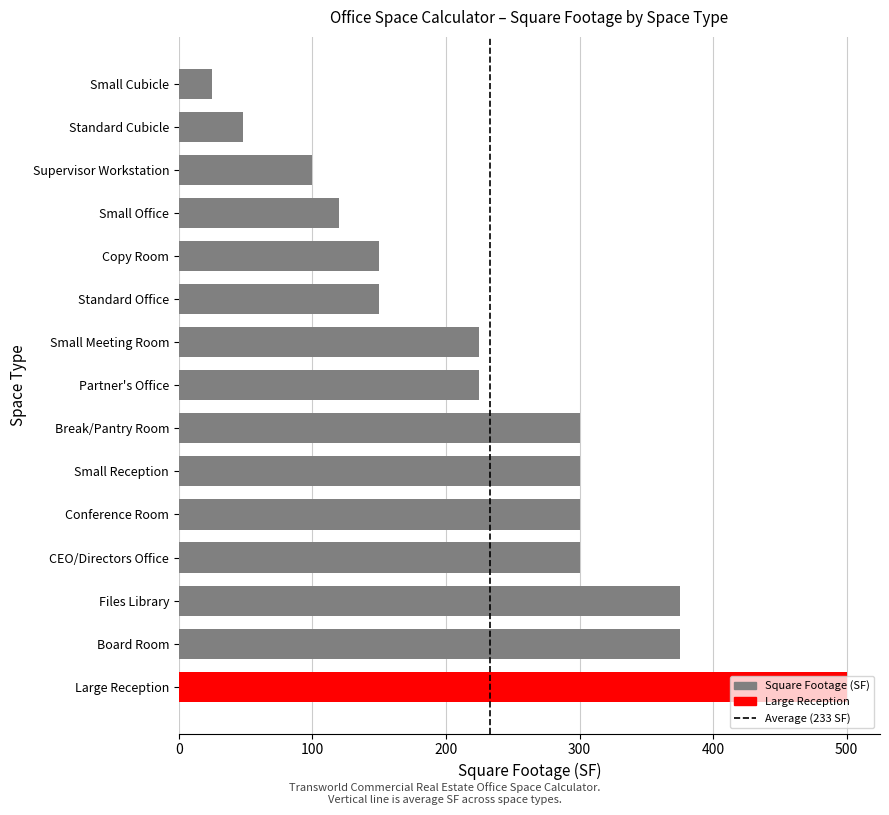

What value does the data have at Supervisor Workstation?

100